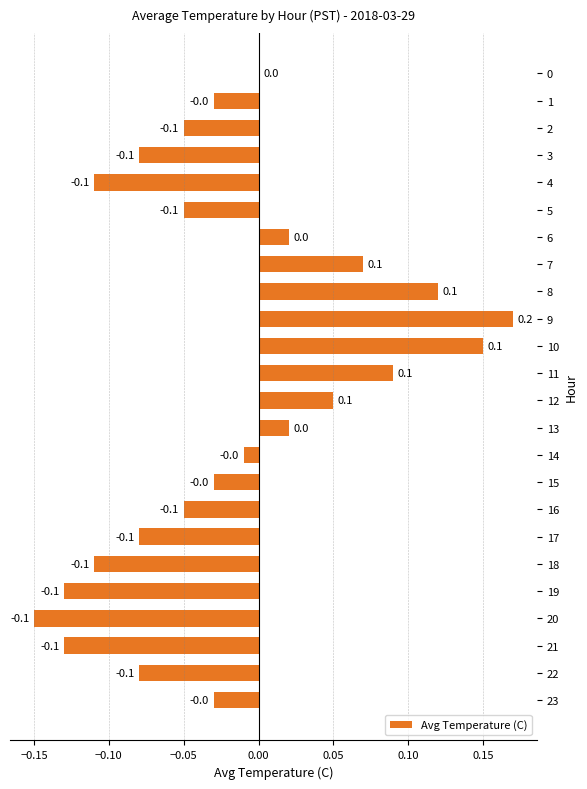

How many series are shown in this chart?

1